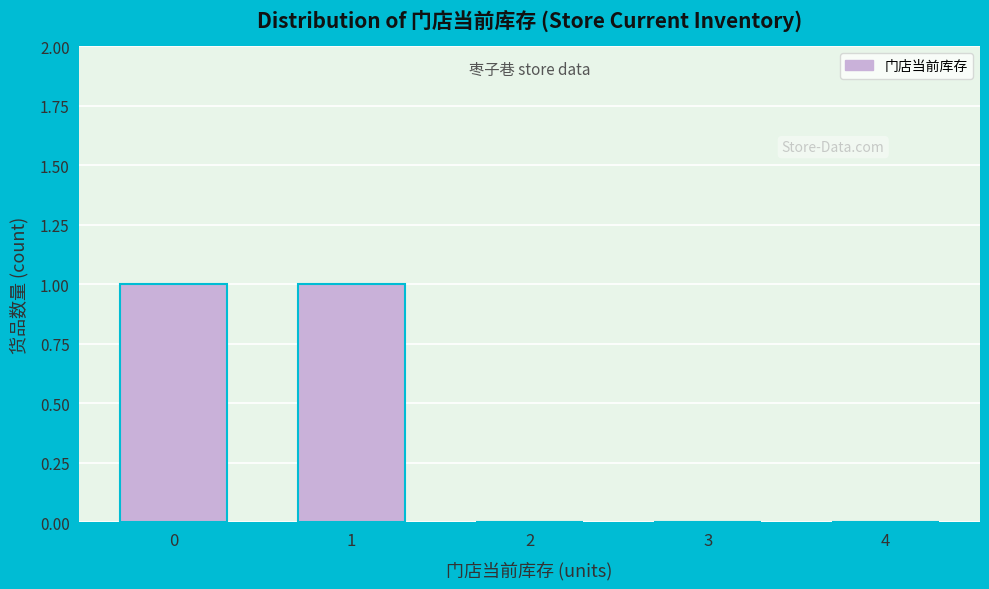

Reading left to right, extract all data points from this chart.

0=1	1=1	2=0	3=0	4=0